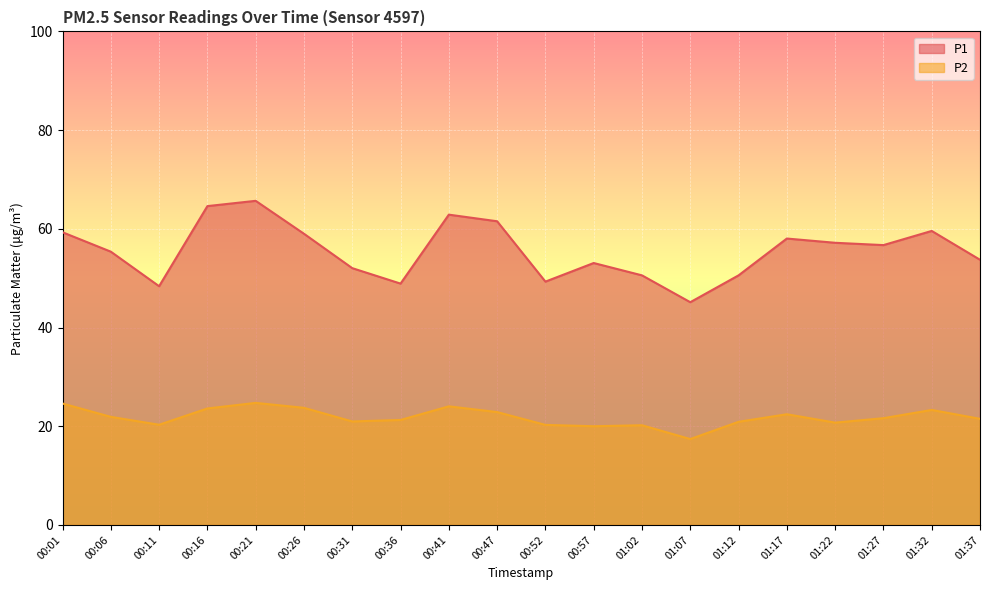

List the labels in order of P2 value, largest first.

00:21, 00:01, 00:41, 00:26, 00:16, 01:32, 00:47, 01:17, 00:06, 01:27, 01:37, 00:36, 00:31, 01:12, 01:22, 00:11, 00:52, 01:02, 00:57, 01:07